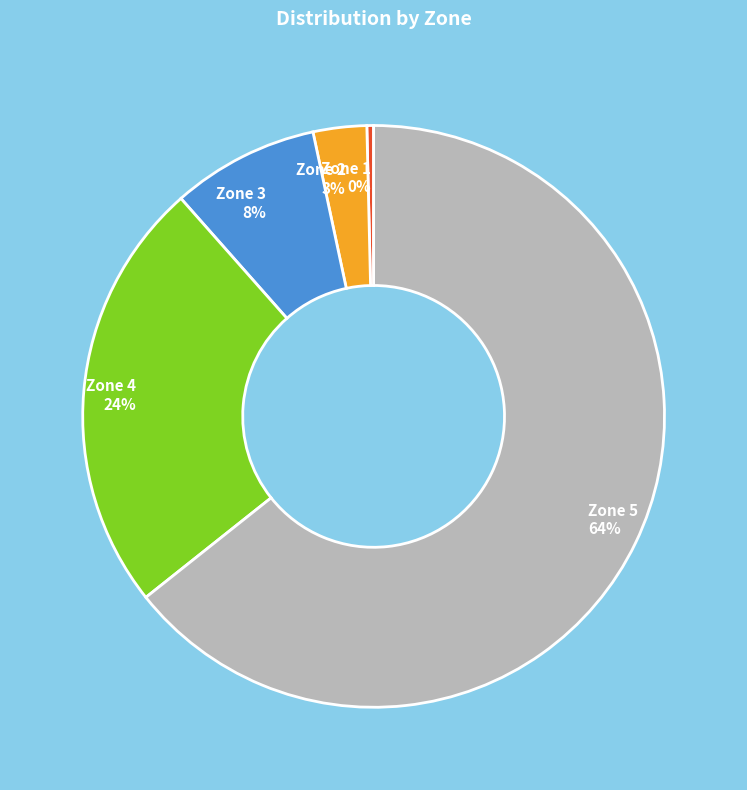

To the nearest percent, what is the difference between the Zone 4 and Zone 5 slice percentages?

40%